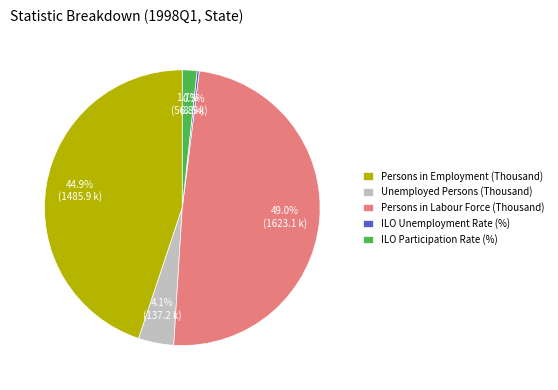

Combined, what portion of the pie is ILO Participation Rate (%) and Persons in Employment (Thousand)?

46.6%